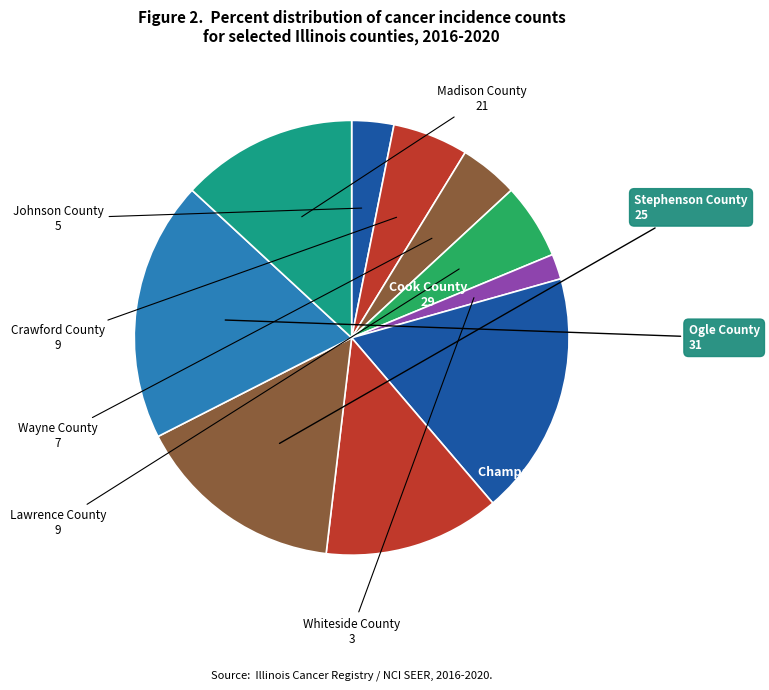

How many segments does this pie chart have?

10